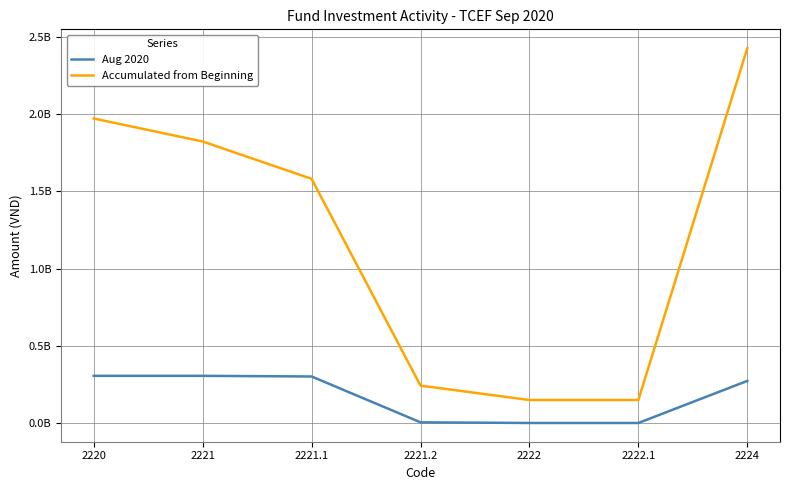

What is the lowest value of the Accumulated from Beginning series?

148827329